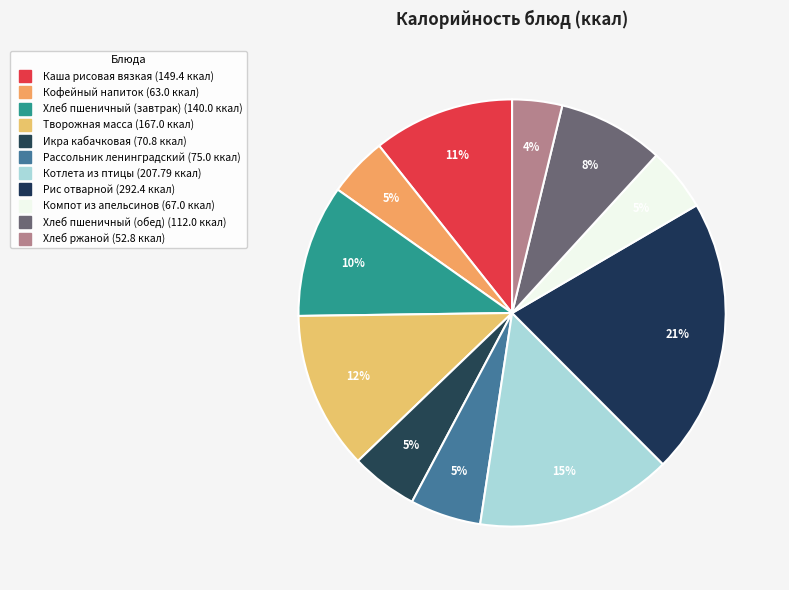

Count the number of slices in the pie.

11